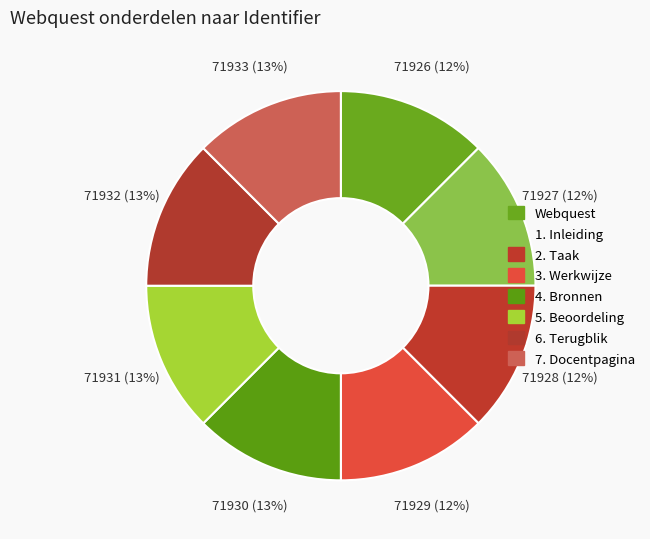

To the nearest percent, what percentage of the pie is 1. Inleiding?

12%